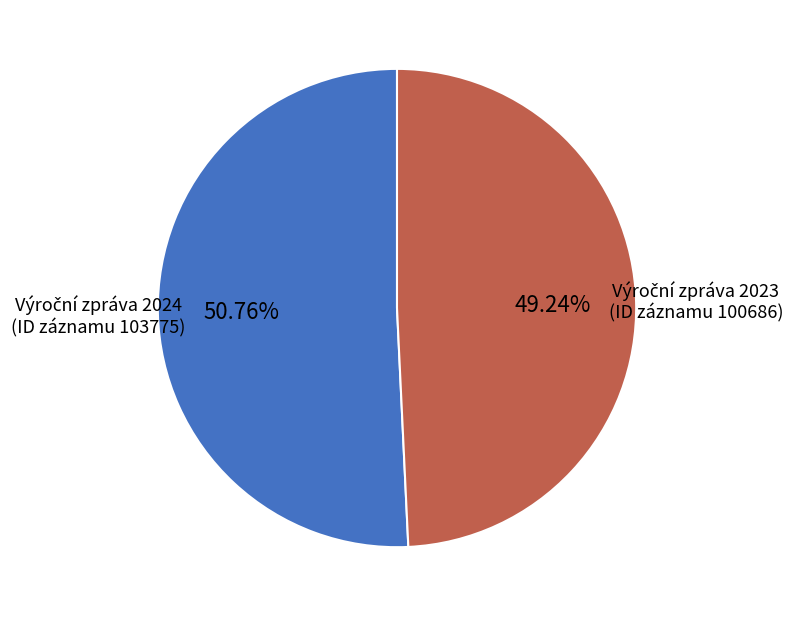

Does any single category account for the majority?

Yes